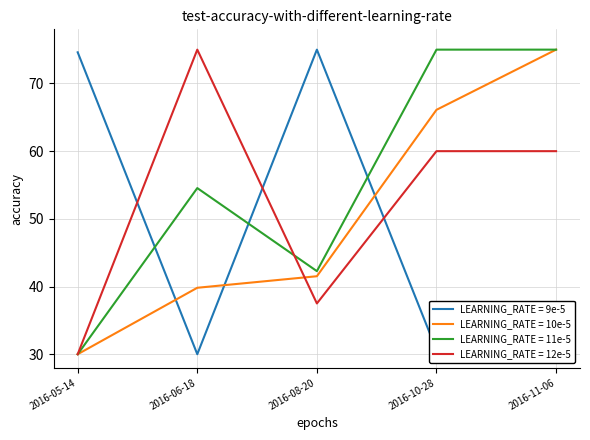

What is the total value across all series at 2016-05-14?

164.6